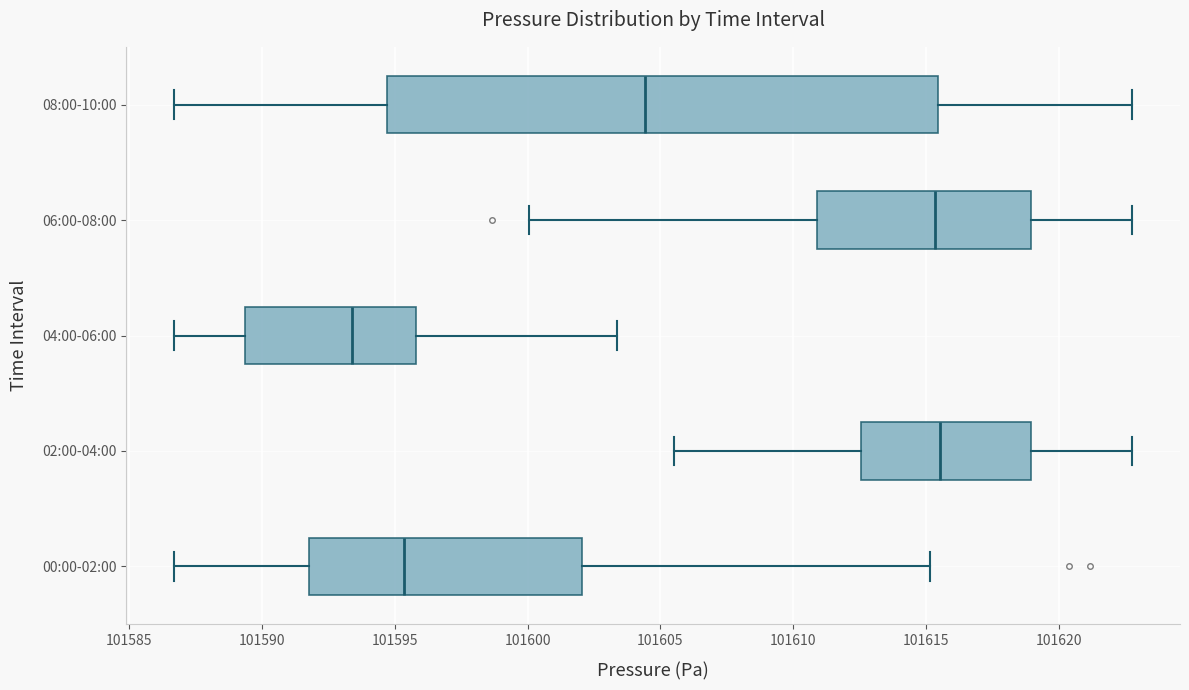

Where is the left edge of the box for 06:00-08:00 on the x-axis? The values are not printed on the chart, so give them approximately, as read against the axis.

101611.0